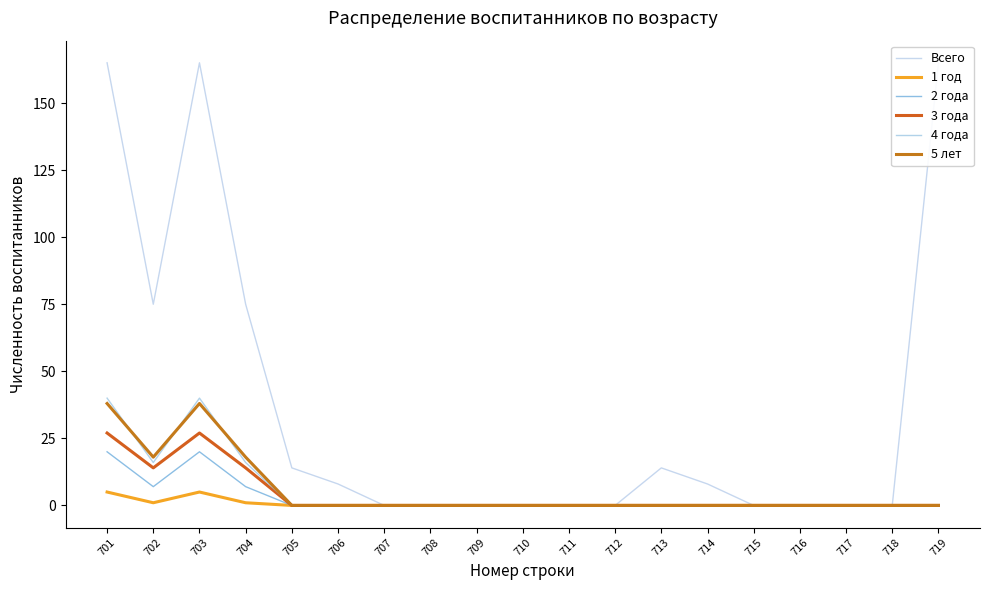

Which series has the largest range (max minus min)?

Всего